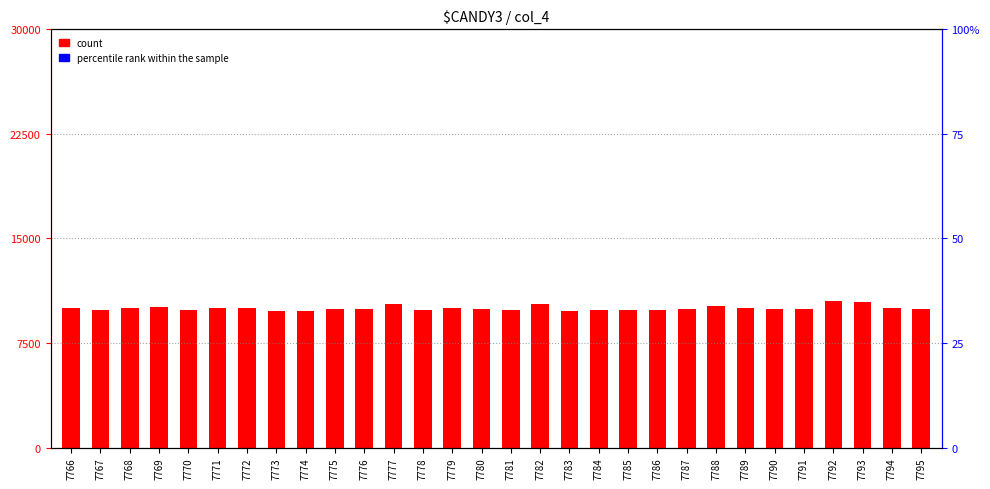

Is the value of count at 7779 greater than the value of percentile rank within the sample at 7795?

Yes